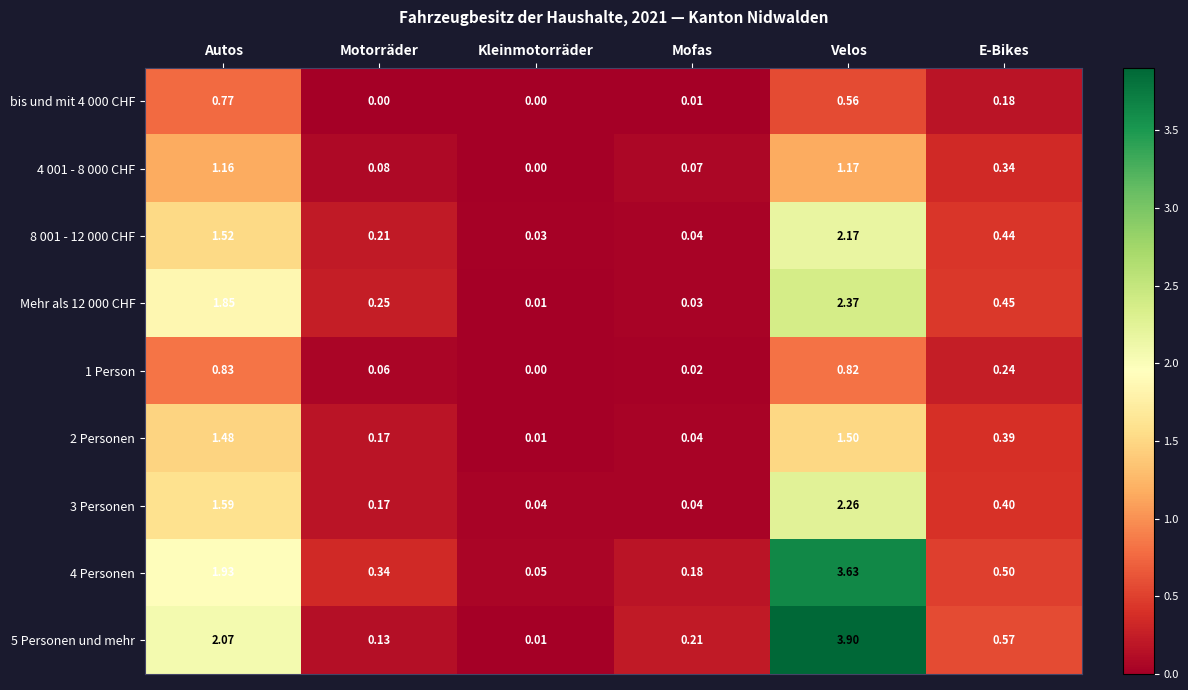

Which series changed the most between Autos and Kleinmotorräder?

5 Personen und mehr